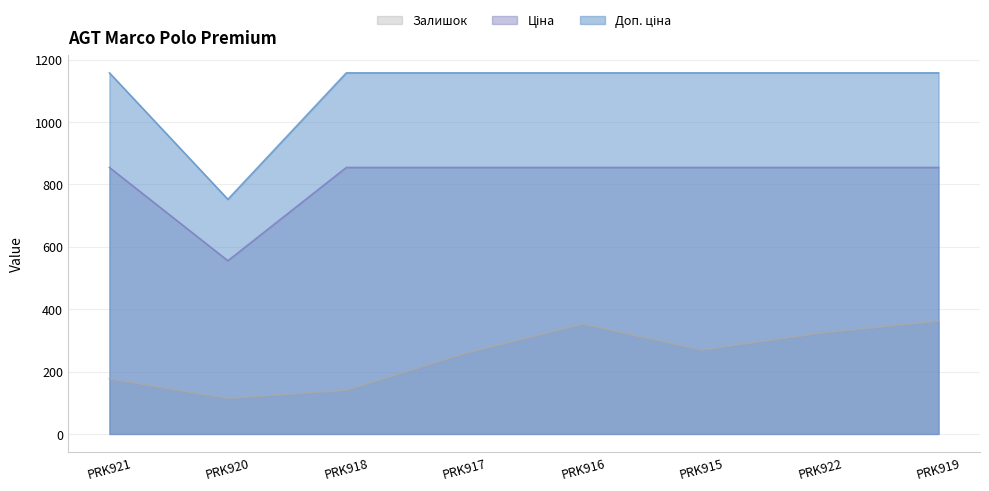

Which series has the widest spread of values?

Доп. ціна